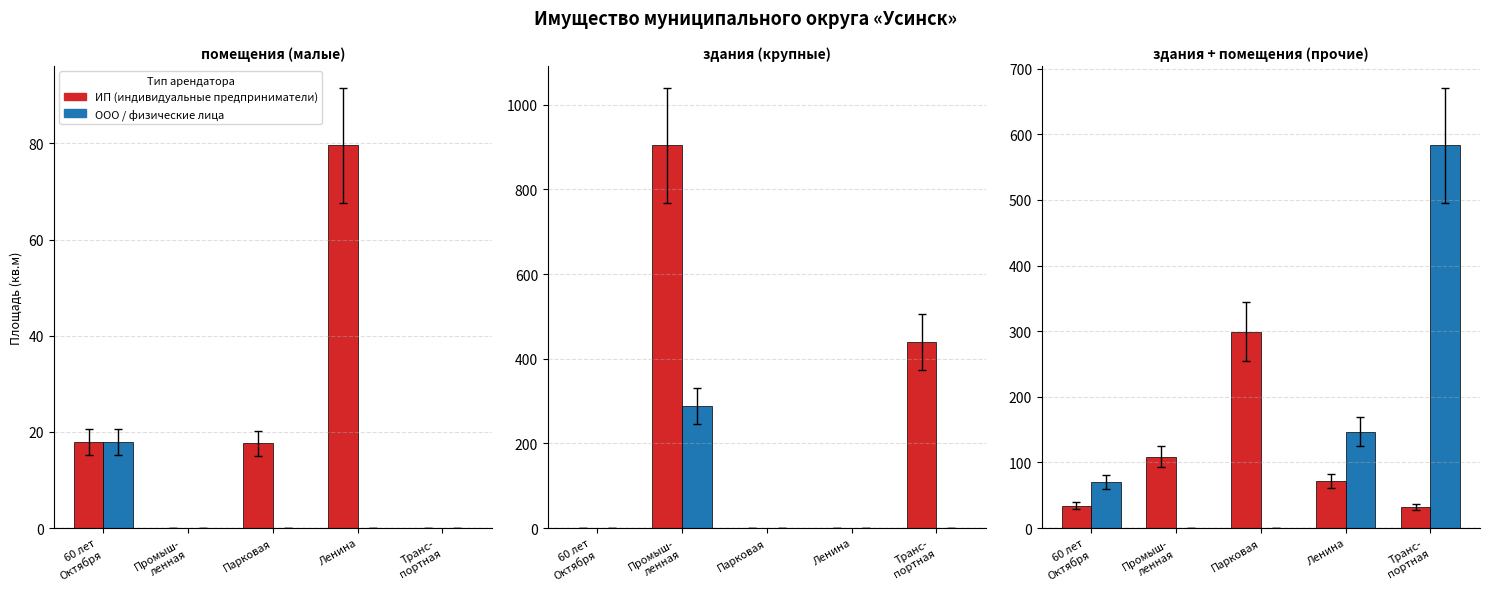

How many values in ООО / физические лица are above zero?

3